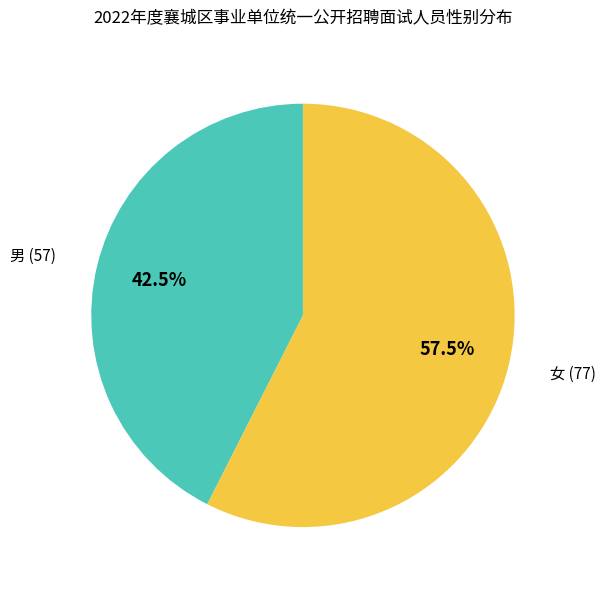

Is there a majority slice in this chart?

Yes